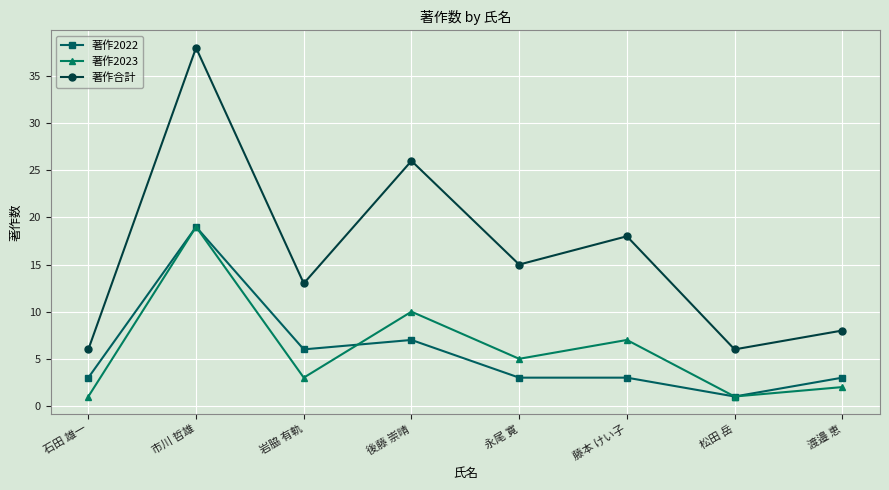

What is the approximate value of 著作合計 at 渡邉 恵, to the nearest 10?

10